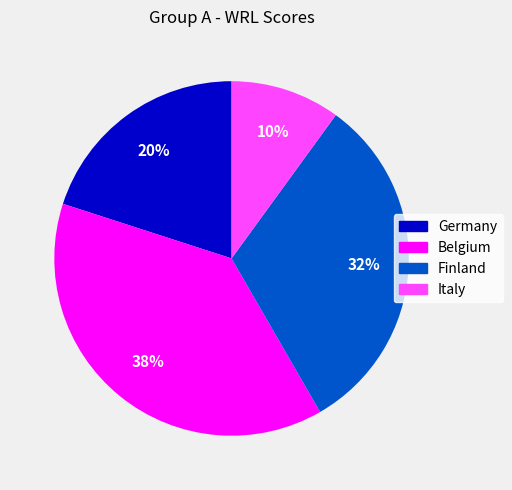

To the nearest percent, what is the combined percentage of Belgium and Italy?

48%